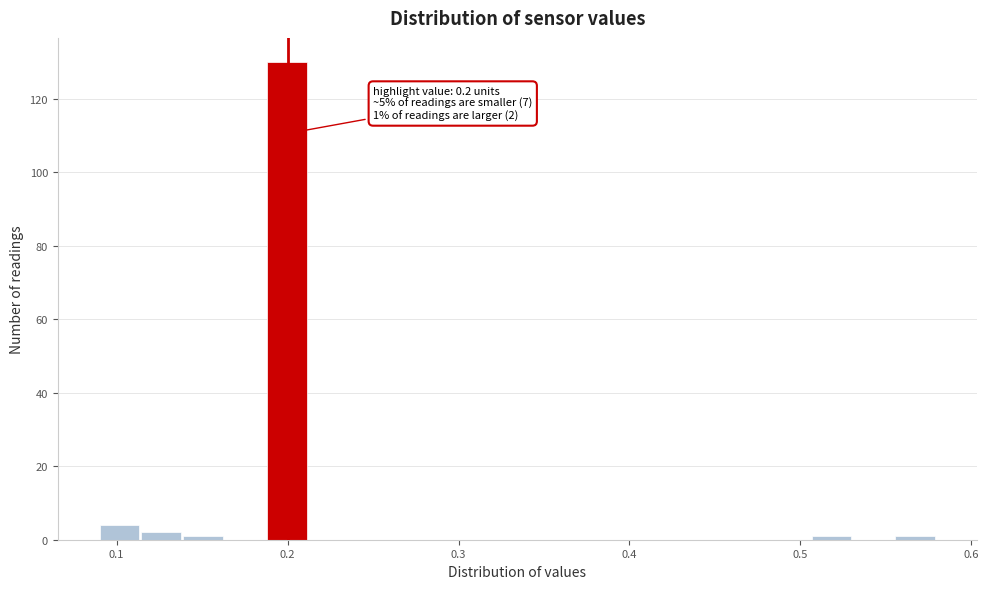

Around what value on the x-axis is the tallest bar? Give the approximate position of its centre, as read against the axis.

0.20